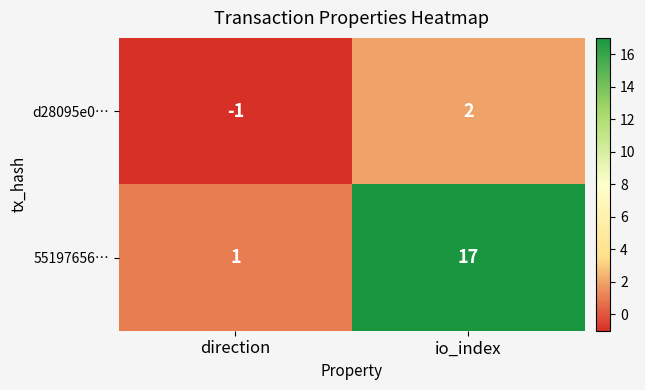

What is the difference between the d28095e0… values at direction and io_index?

3